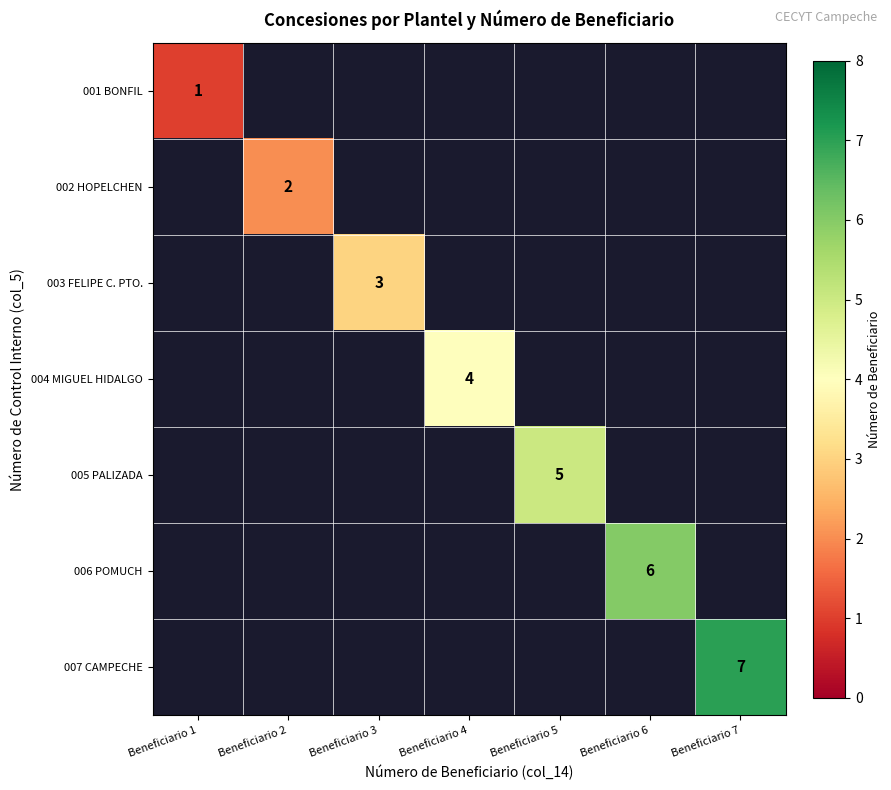

Is it true that 001 BONFIL equals 0 at Beneficiario 1?

False